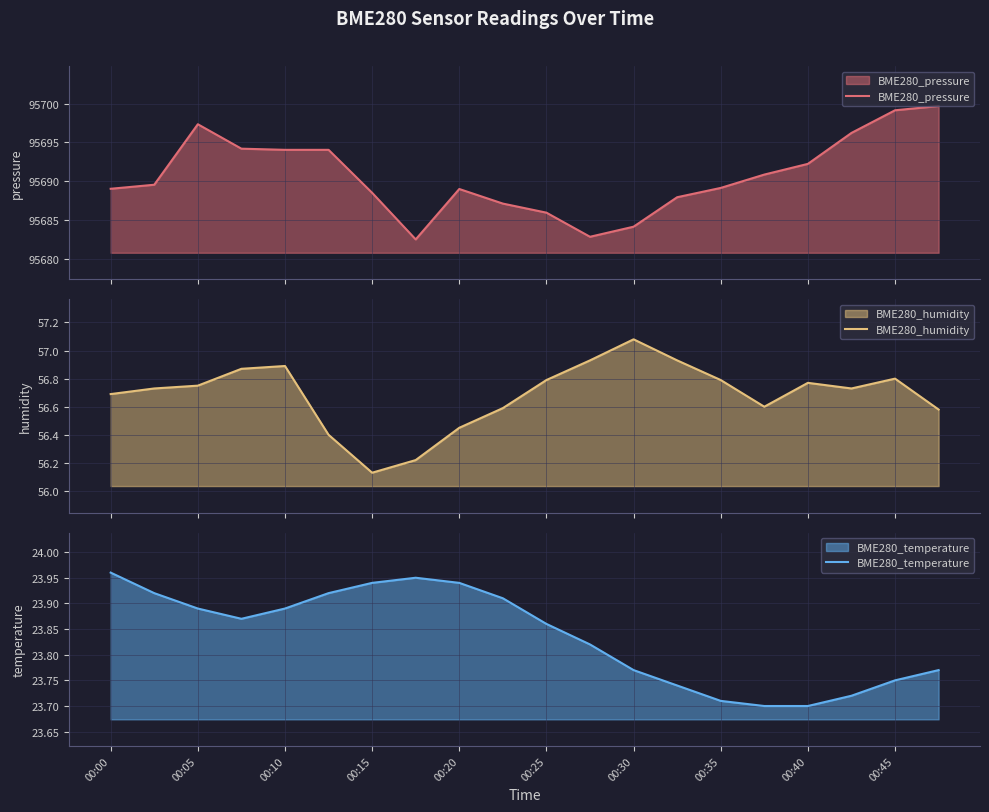

What is the minimum value for BME280_pressure?

95682.5